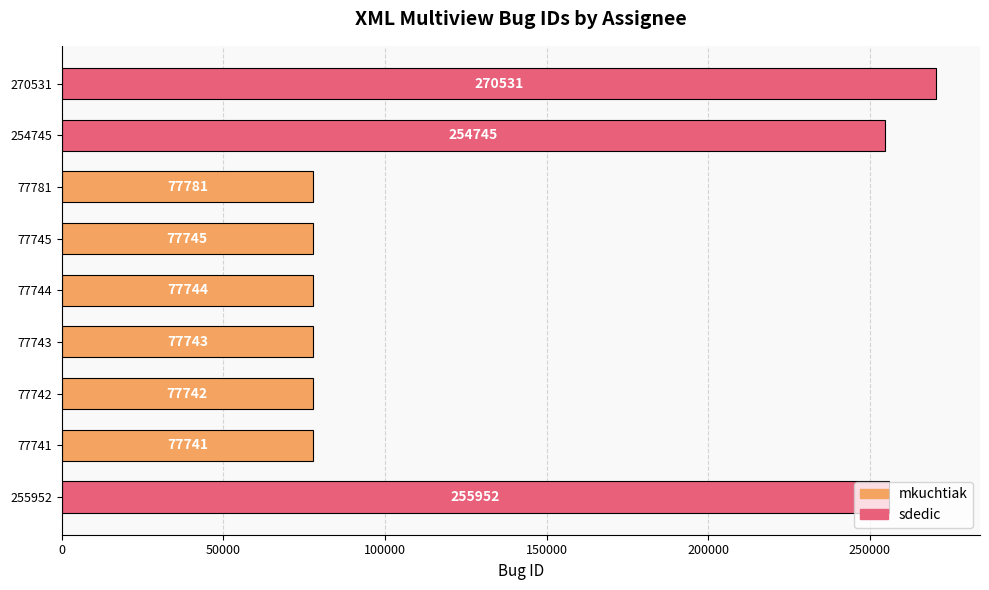

Rank the categories by value from lowest to highest.

77741, 77742, 77743, 77744, 77745, 77781, 254745, 255952, 270531